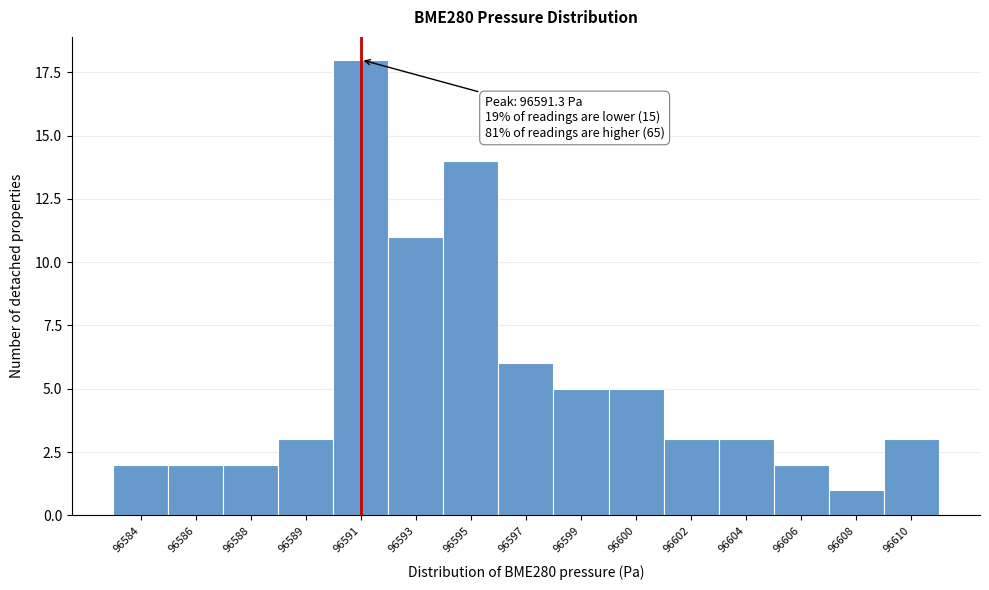

Reading left to right, transcribe all the data shown in this chart.

2	2	2	3	18	11	14	6	5	5	3	3	2	1	3